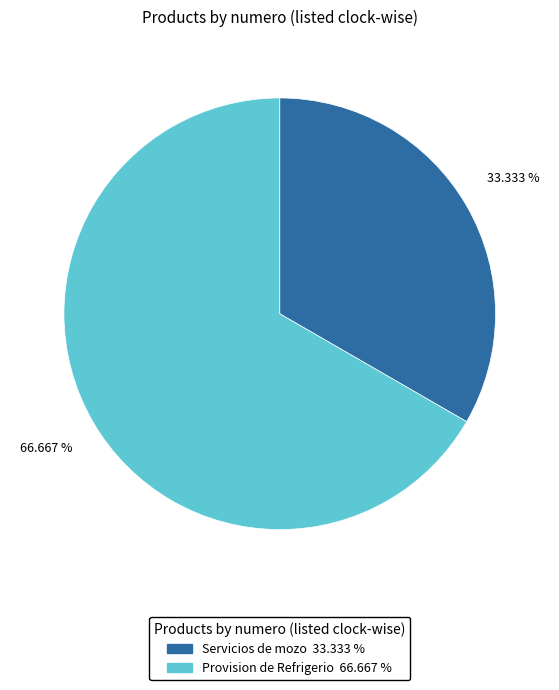

How many slices are in this pie chart?

2